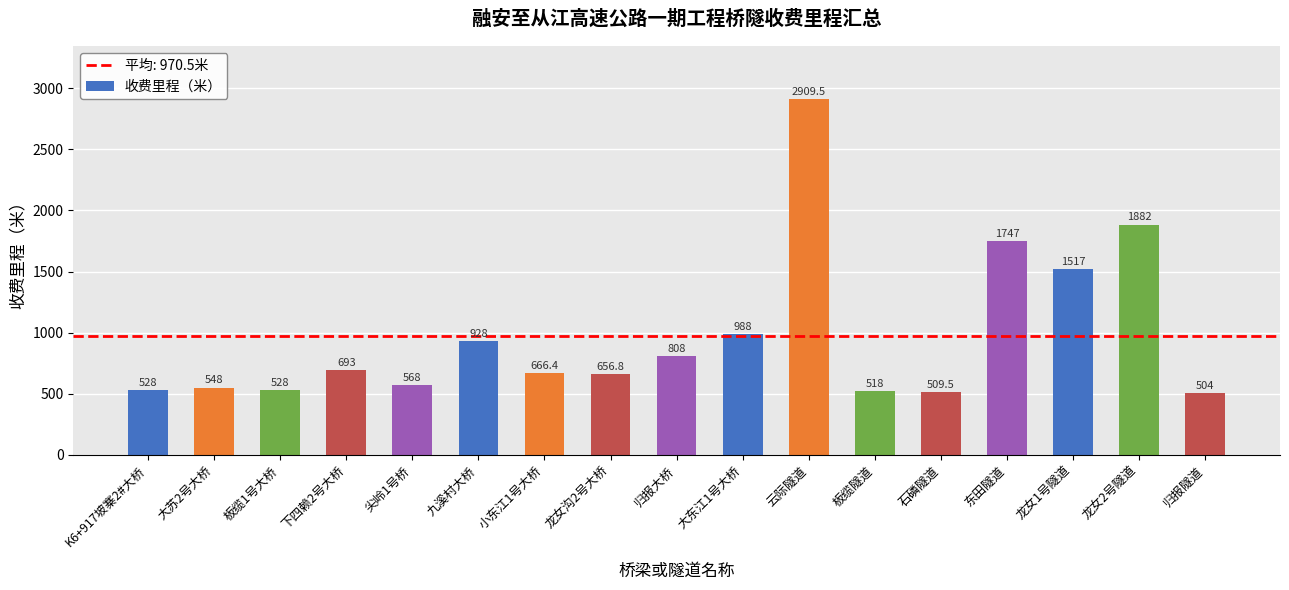

Are the bars grouped side by side (vs. stacked)?

No